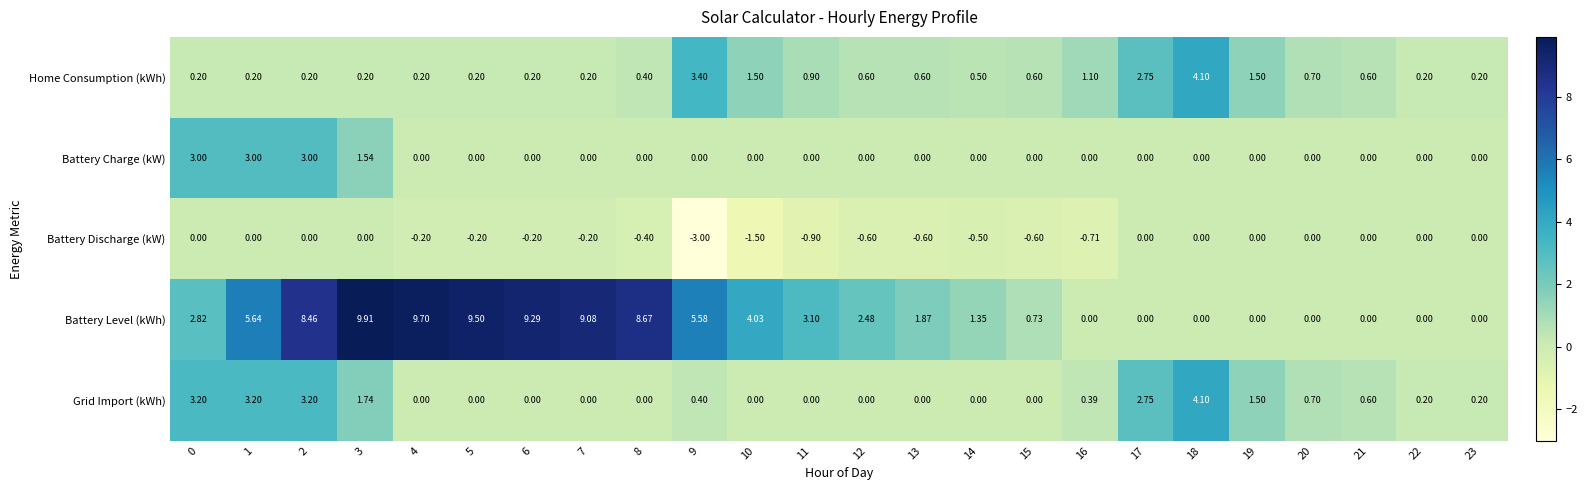

Between 7 and 16, which series saw the biggest shift?

Battery Level (kWh)